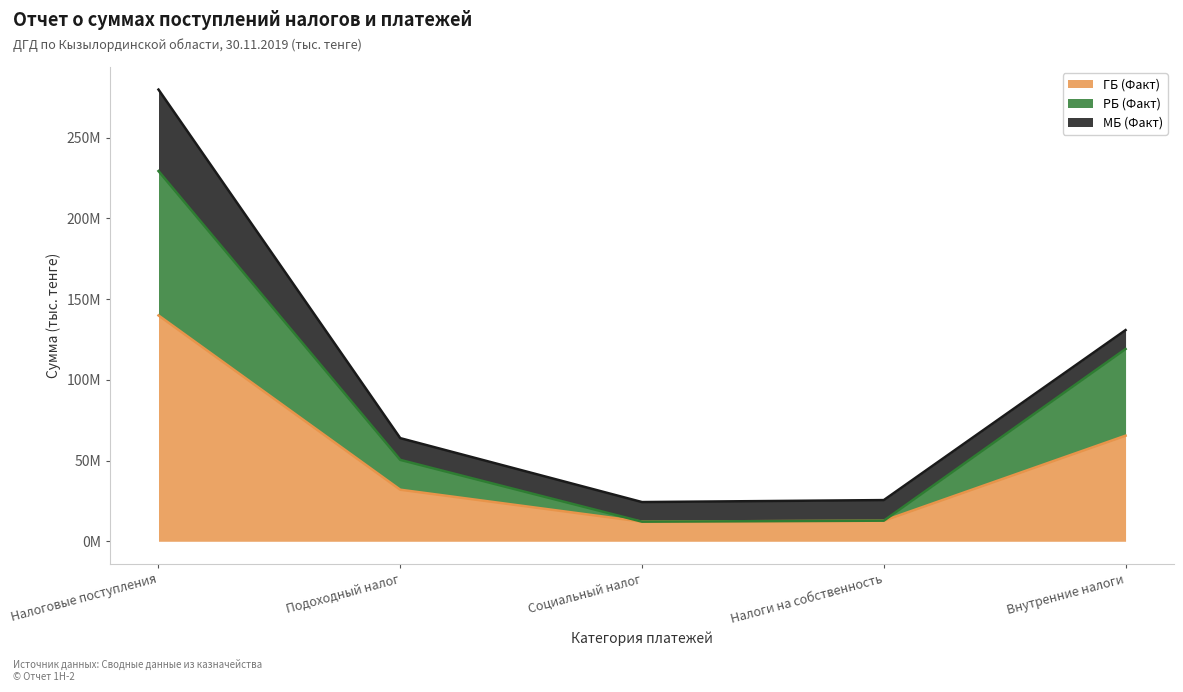

True or false: ГБ (Факт) and РБ (Факт) intersect in this chart.

False